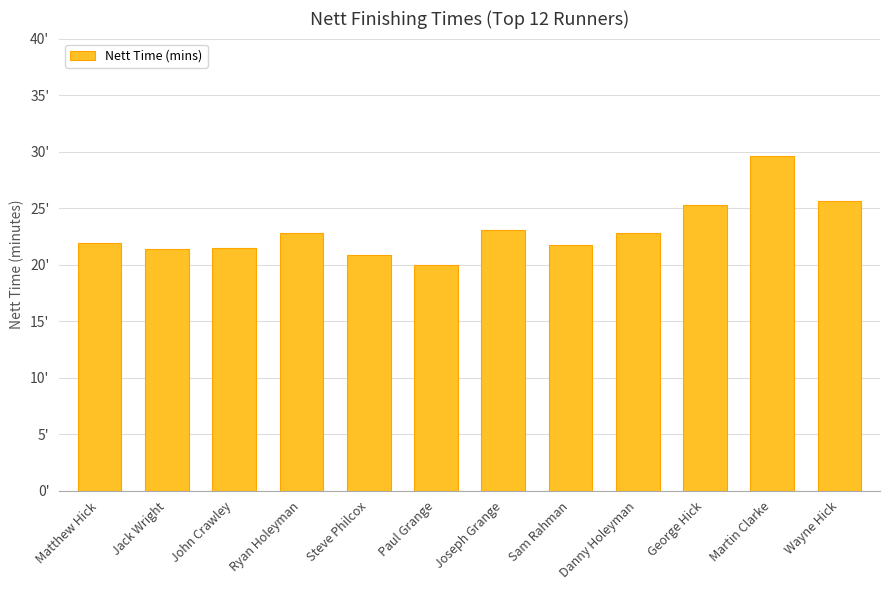

What value does the data have at Martin Clarke?

29.6